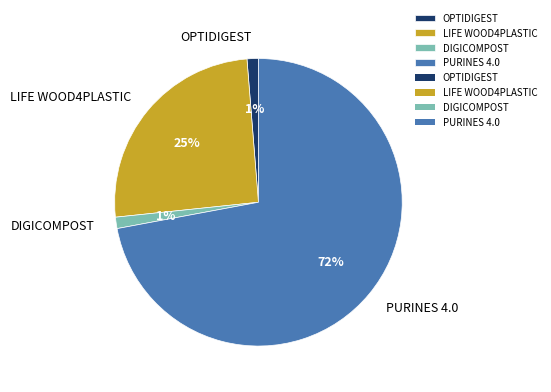

To the nearest percent, what is the average slice percentage?

25%